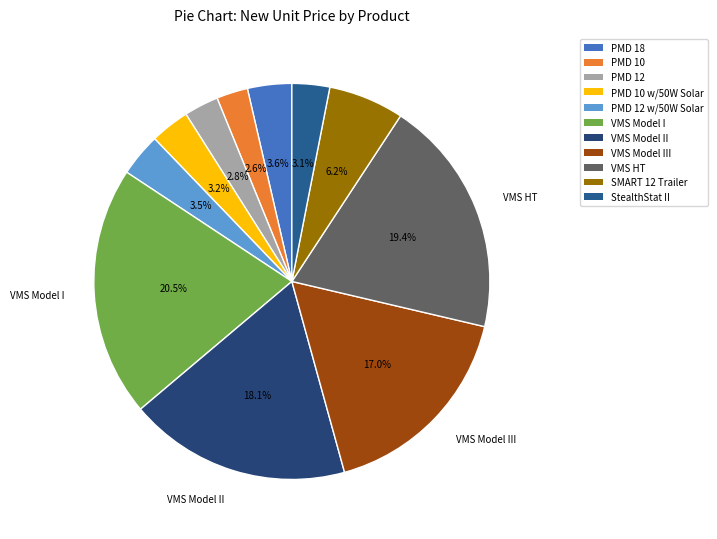

Count the number of slices in the pie.

11